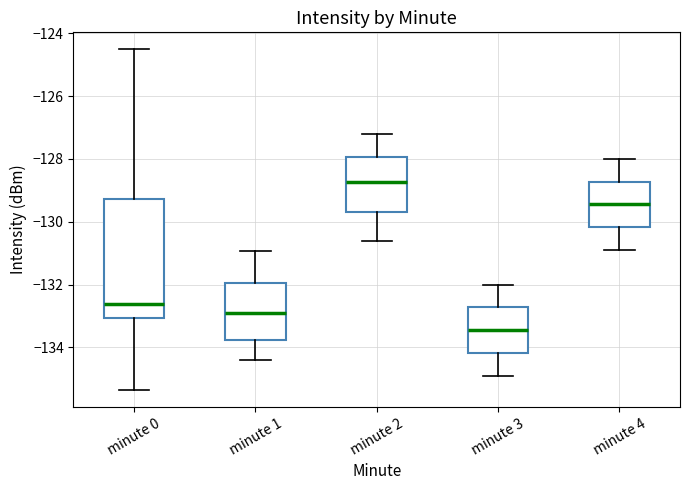

Comparing the boxes themselves (not the whiskers), which one is the tallest?

minute 0